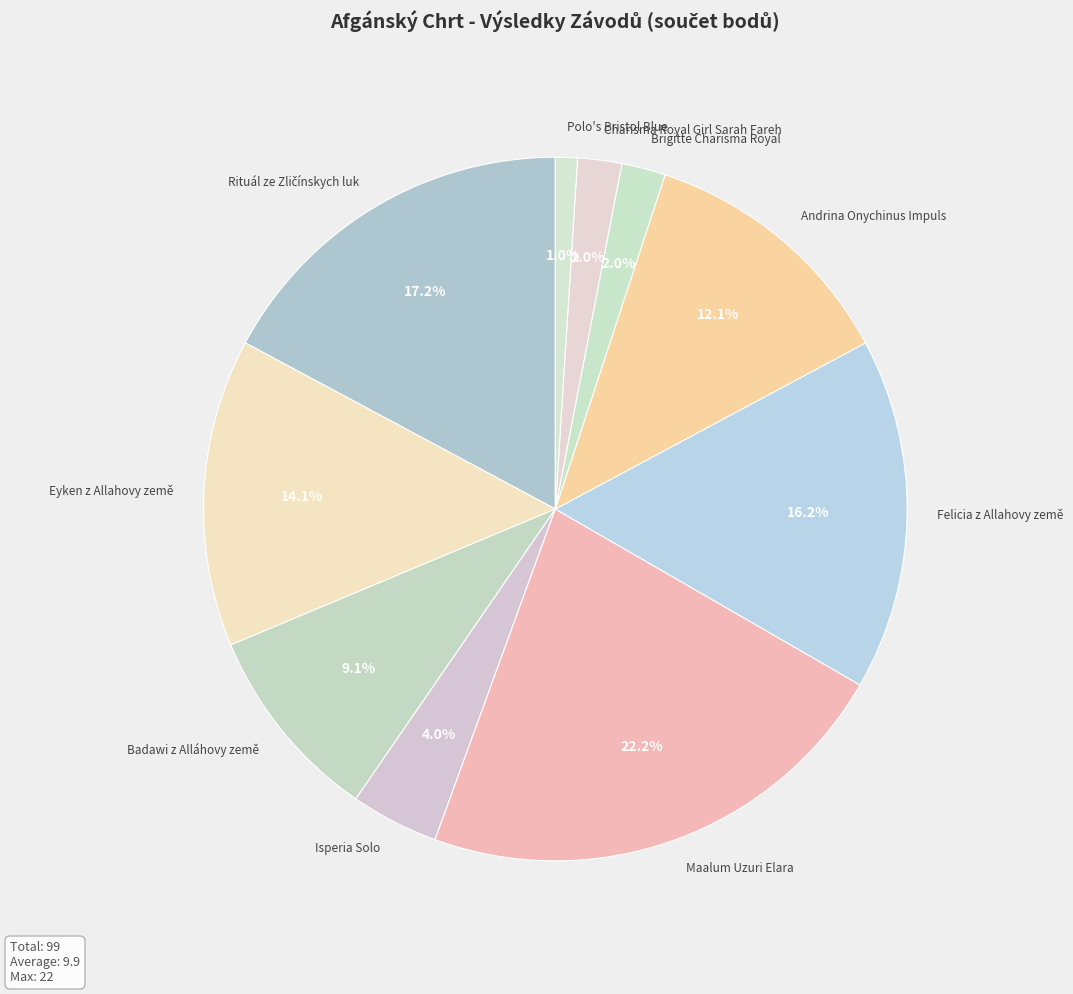

How many slices are in this pie chart?

10